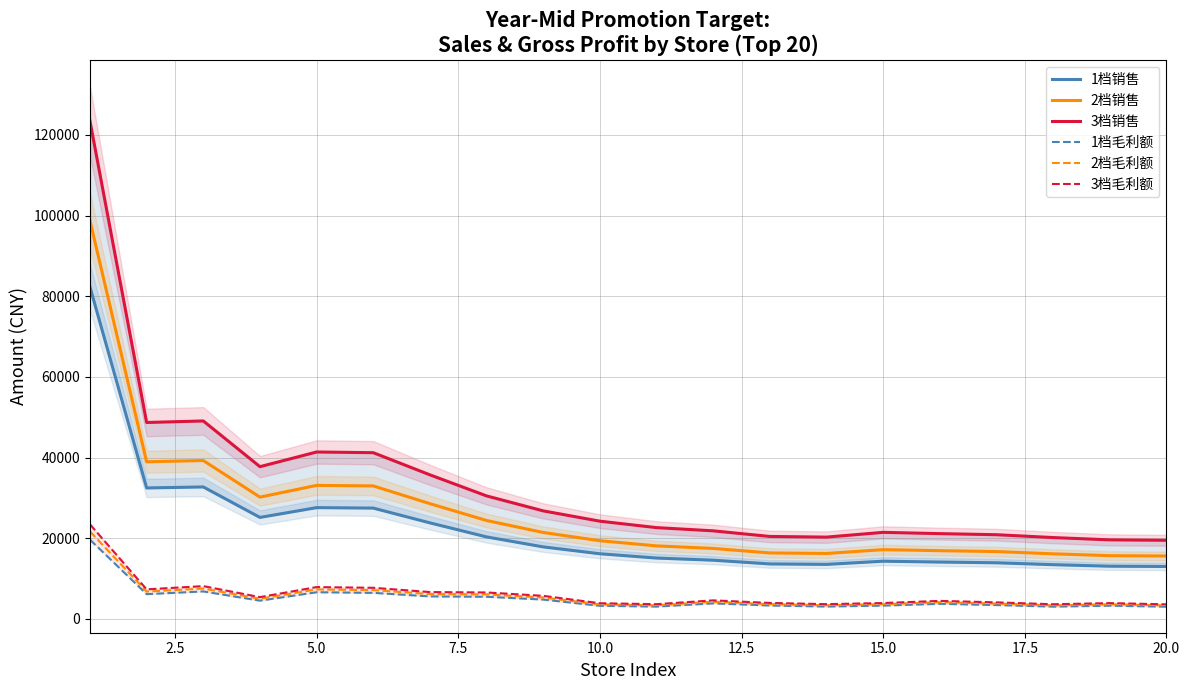

True or false: 2档毛利额 and 2档销售 intersect in this chart.

False